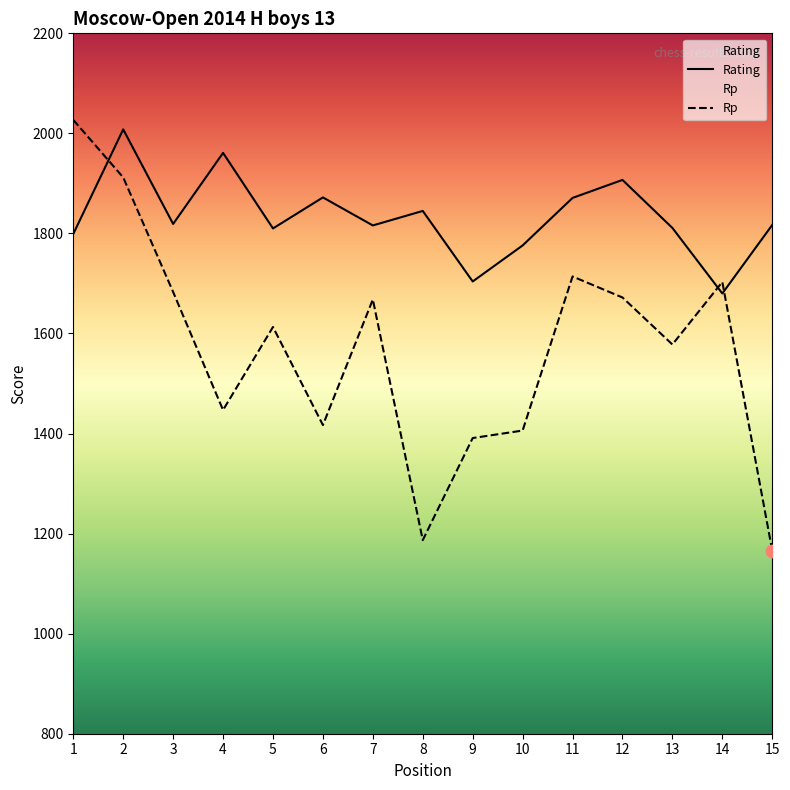

Which series has the largest total across all categories?

Rating